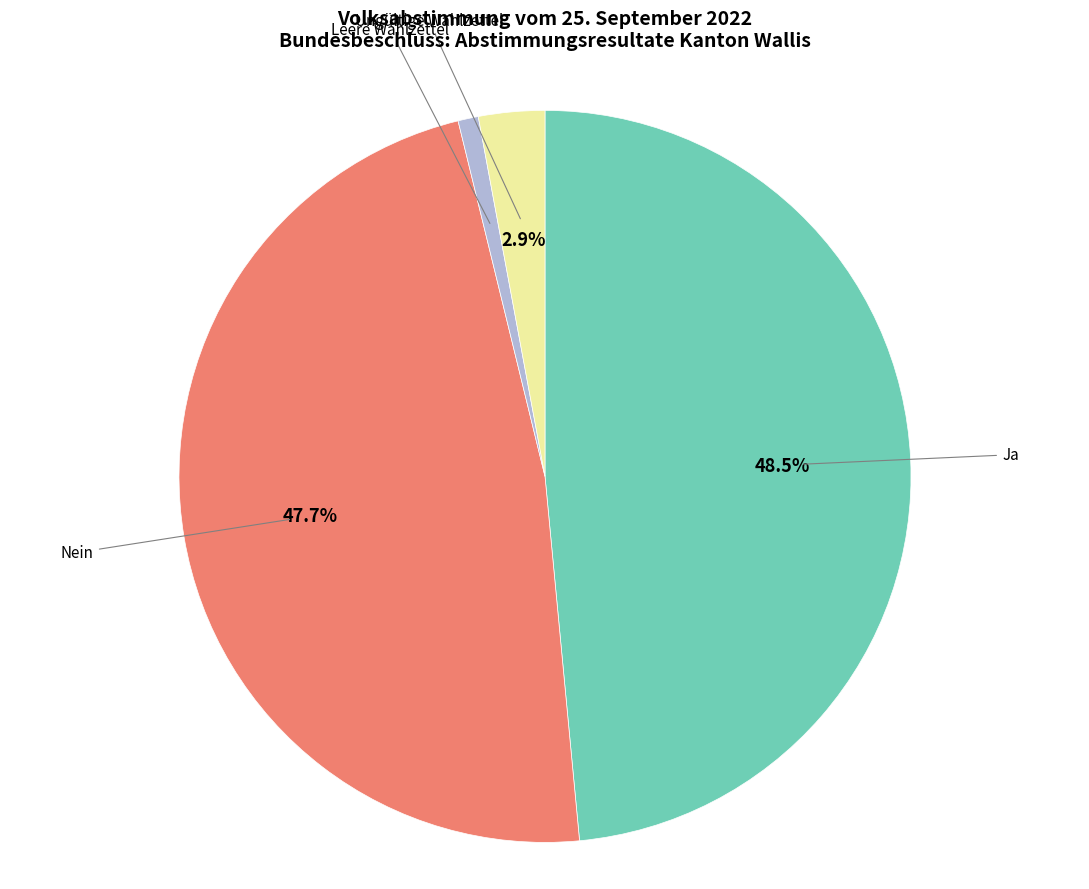

Does any single category account for the majority?

No